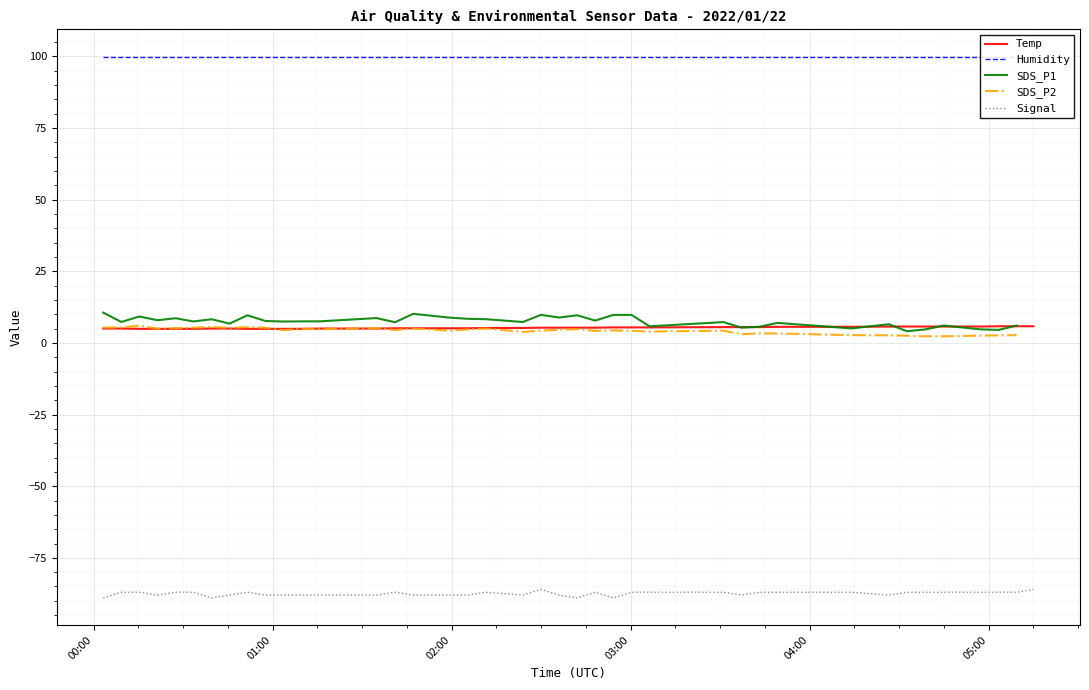

True or false: Signal and Temp cross at least once.

False